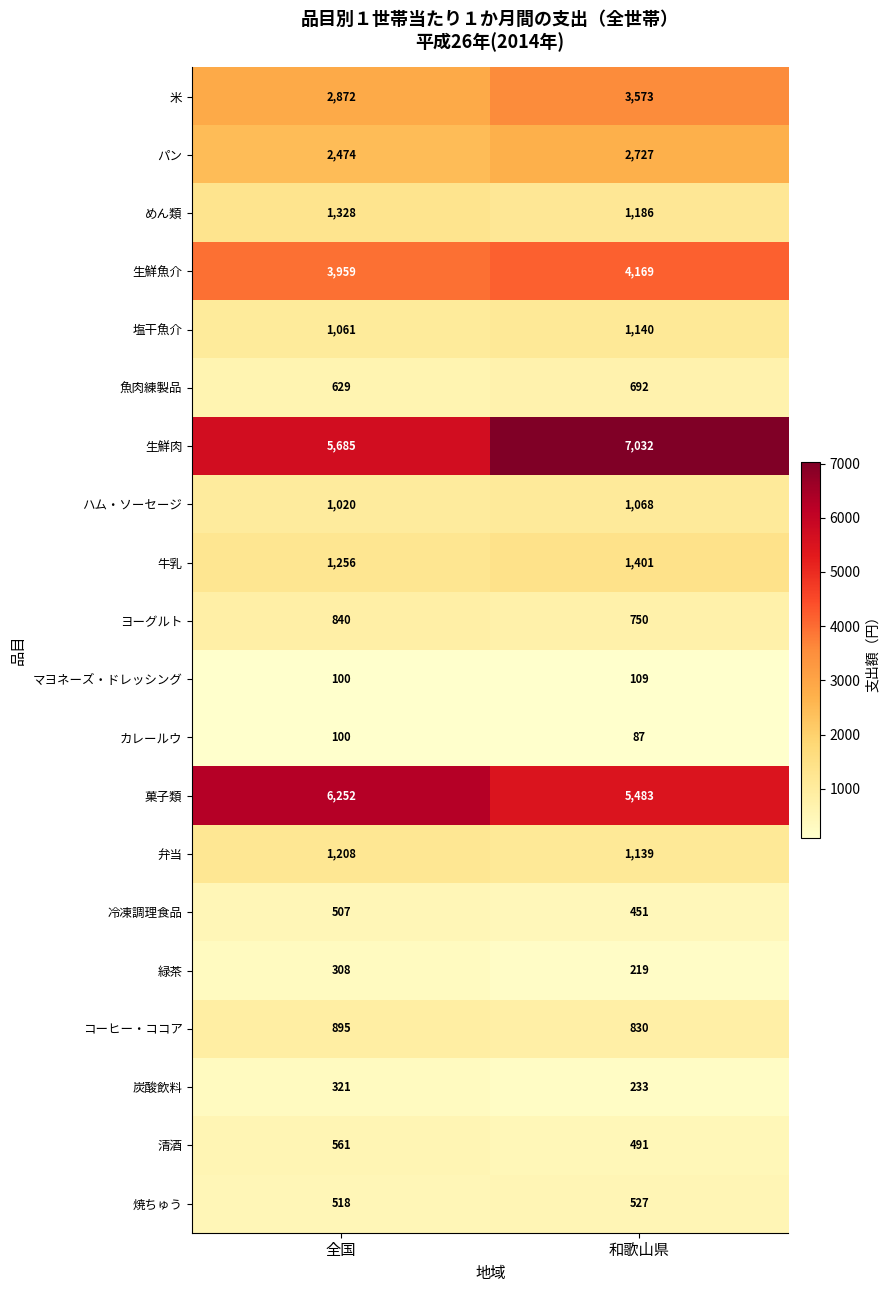

What is the approximate value of 焼ちゅう at 和歌山県?

527